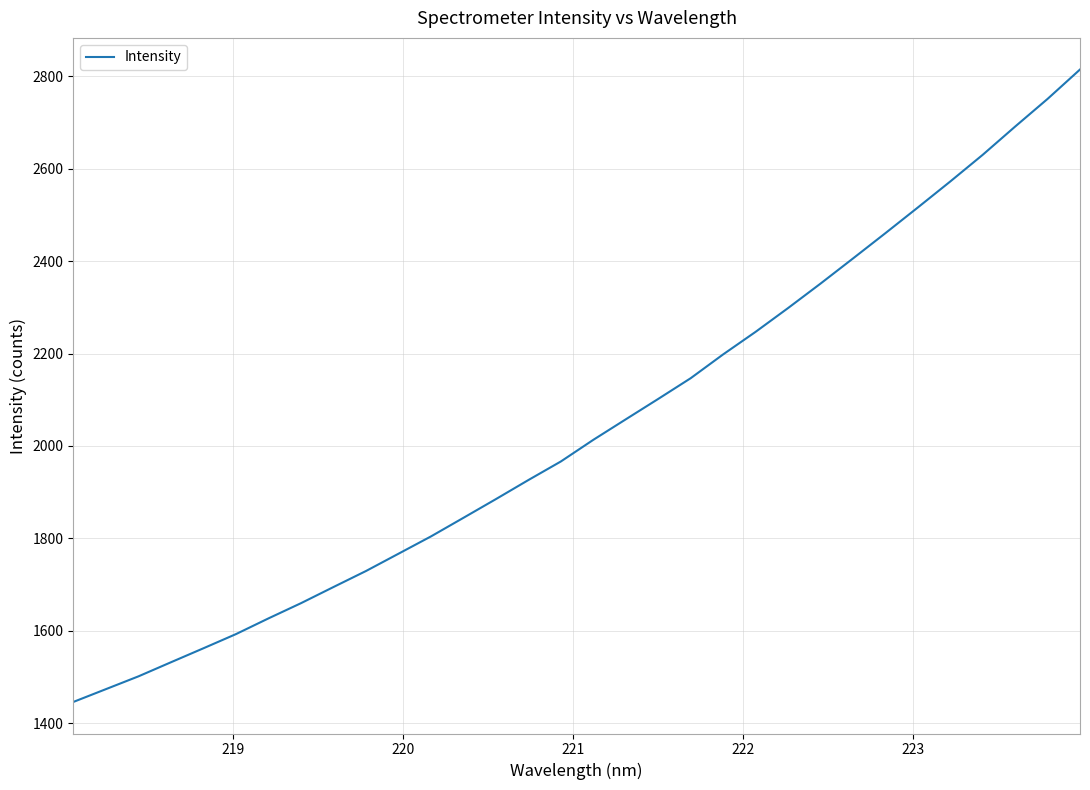

What is the smallest value displayed?

1446.0